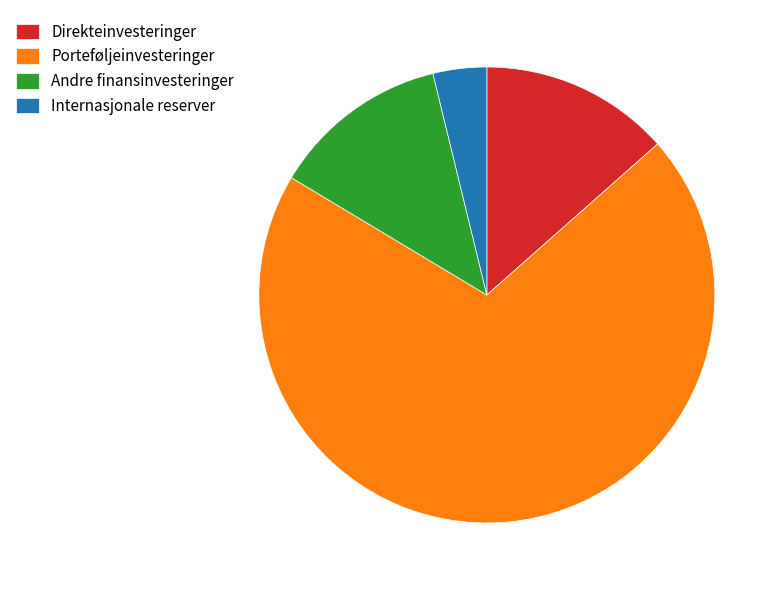

What is the smallest slice in the pie chart?

Internasjonale reserver